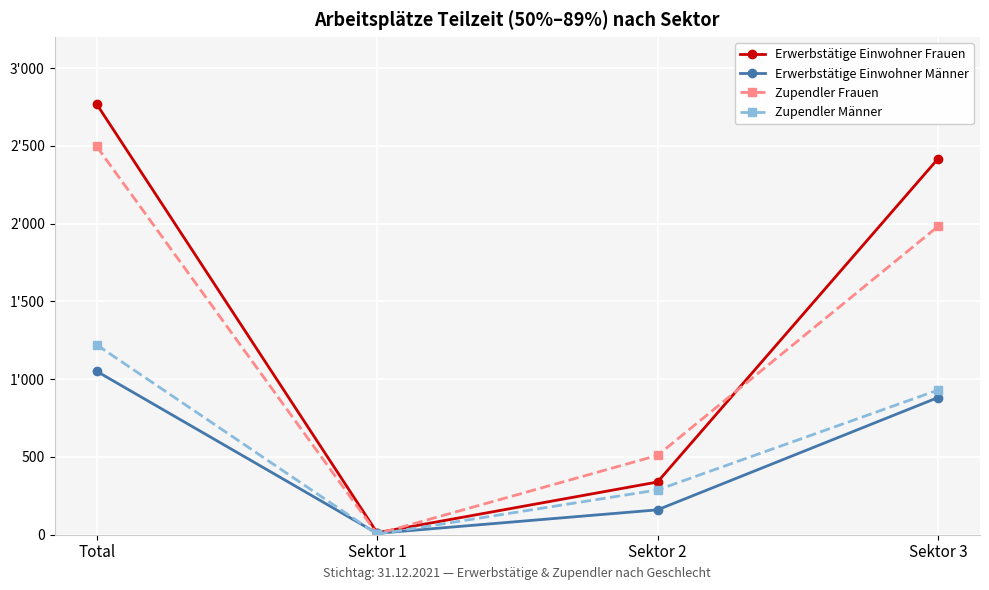

Does the chart have visible grid lines?

Yes